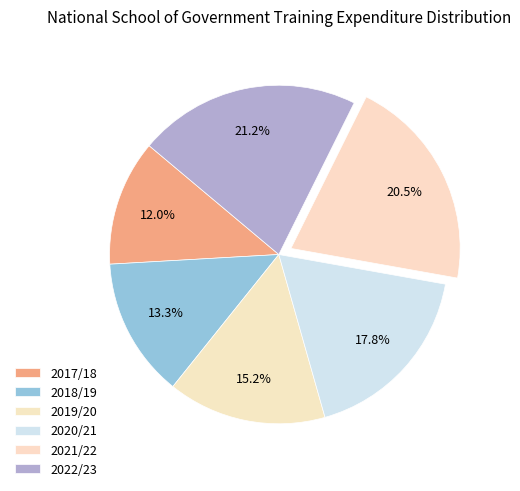

Count the number of slices in the pie.

6